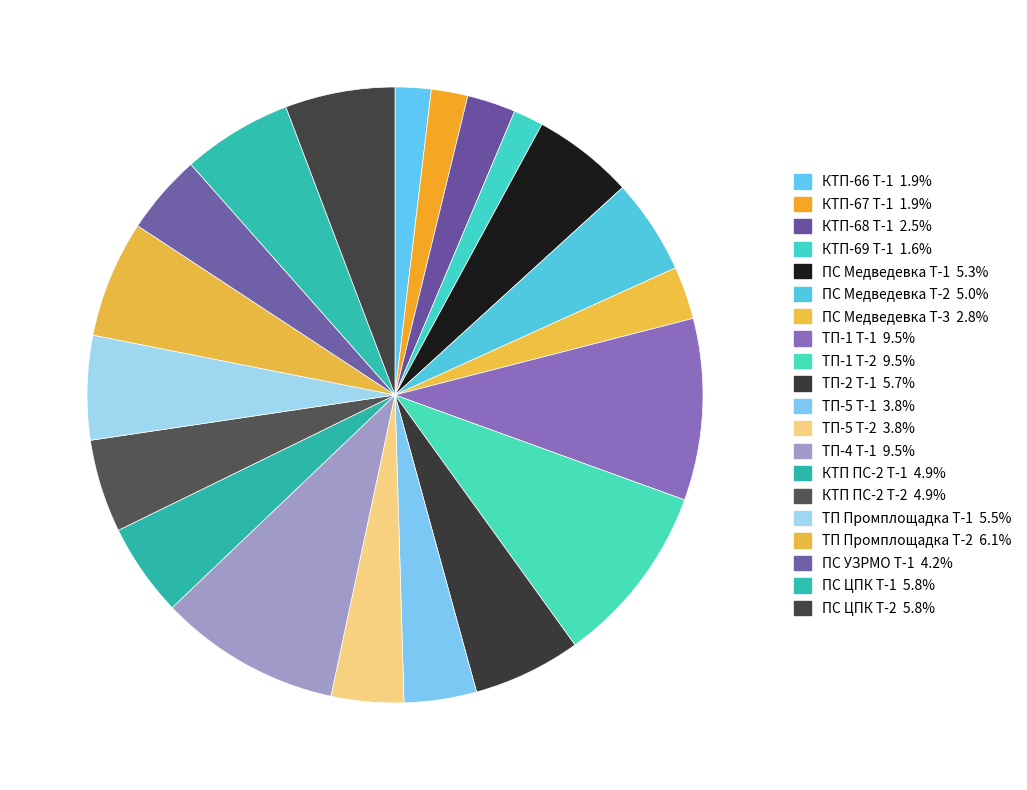

How many slices are in this pie chart?

20